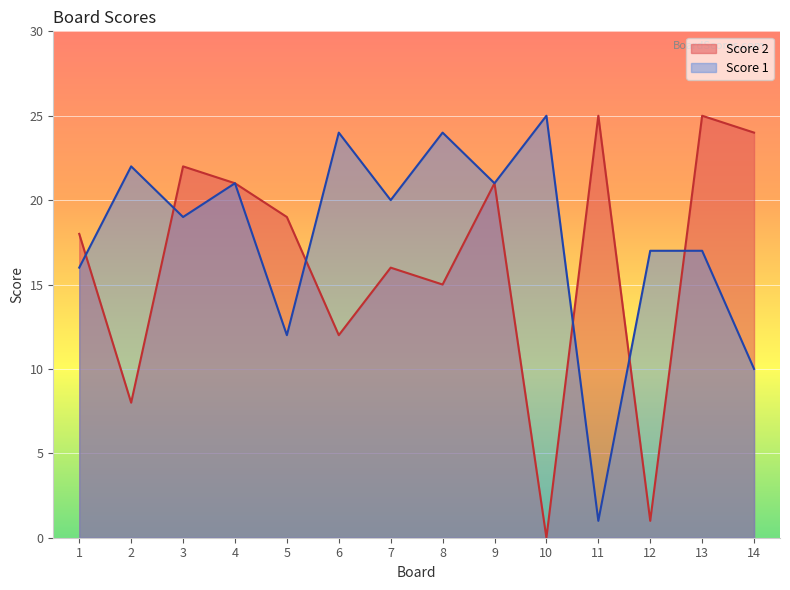

Is the value of Score 1 at 2 greater than the value of Score 2 at 4?

Yes